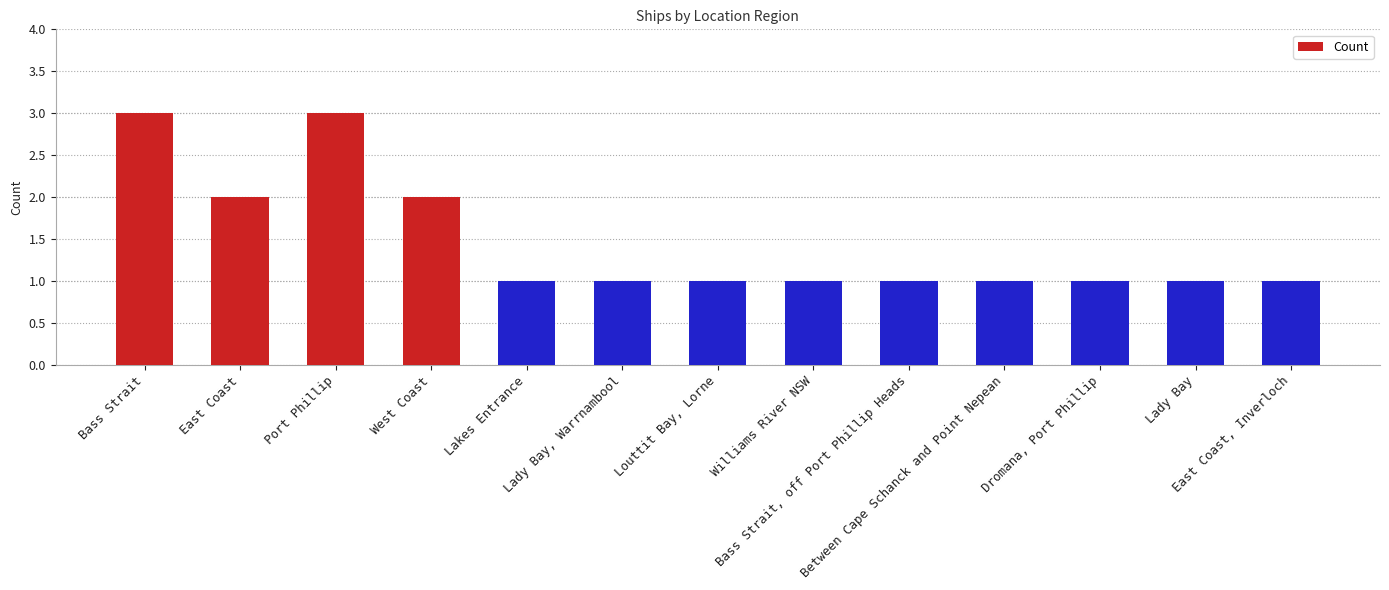

What is the greatest value displayed?

3